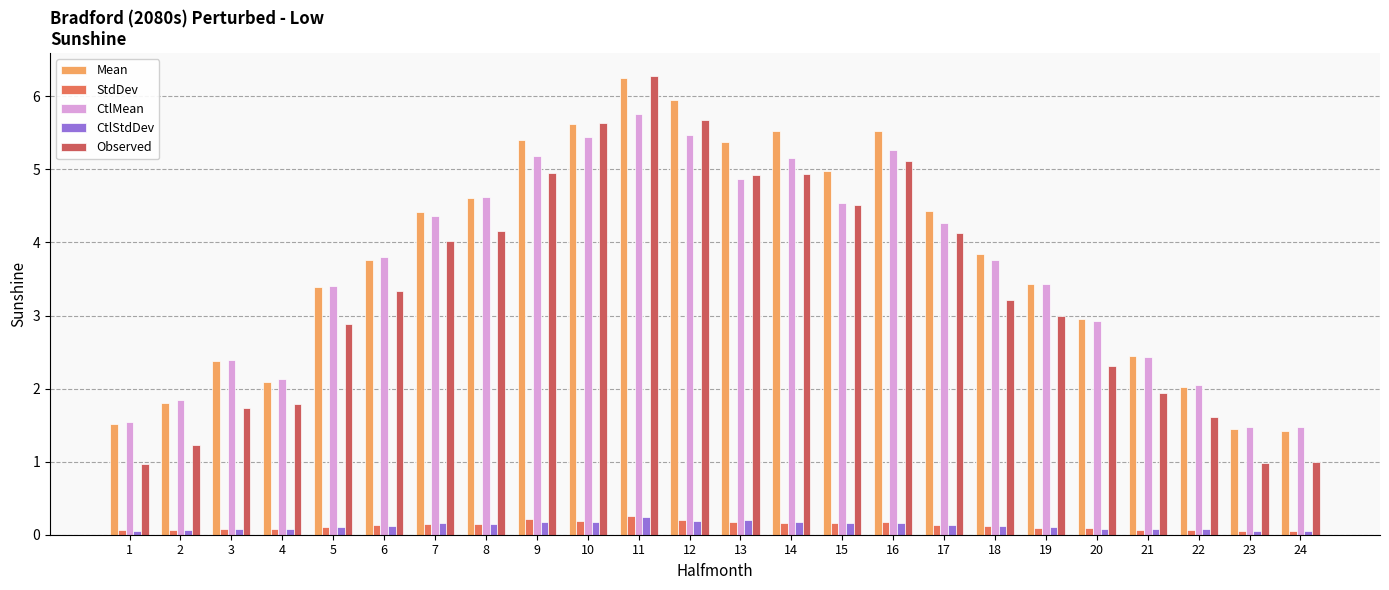

Read the Mean value at 1.

1.5